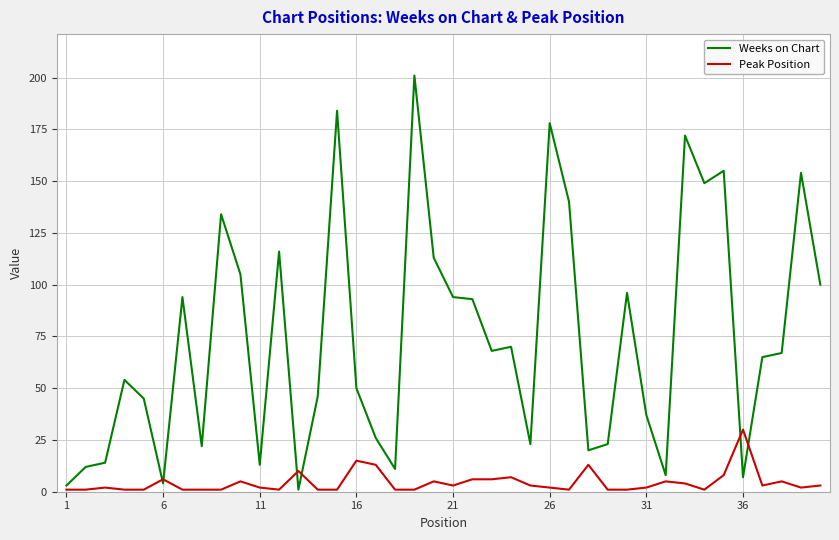

What is the highest value of the Weeks on Chart series?

201